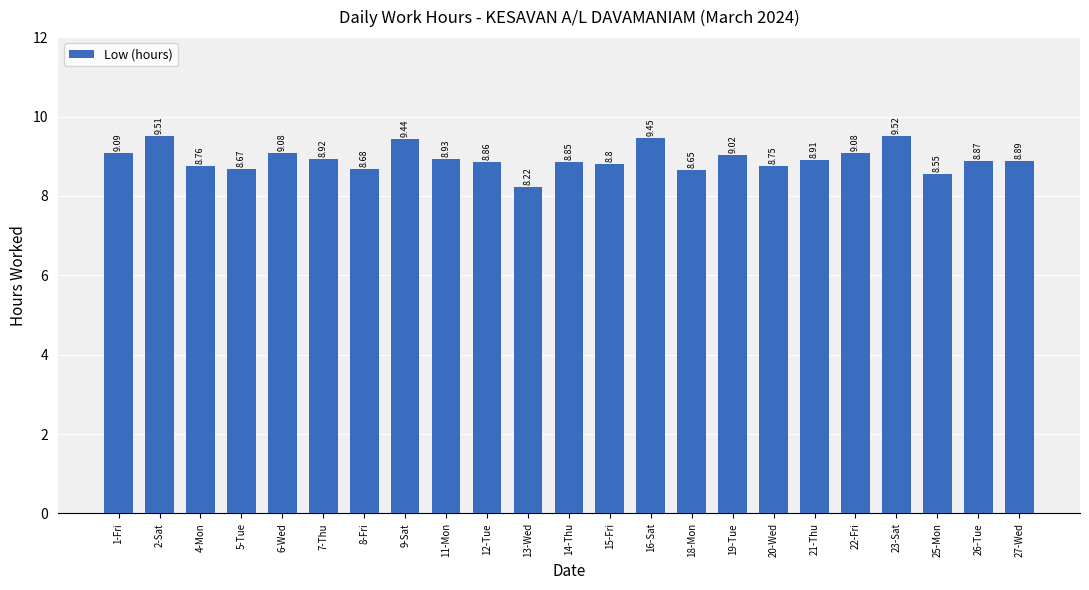

What is the difference between the second highest and minimum values?

1.3